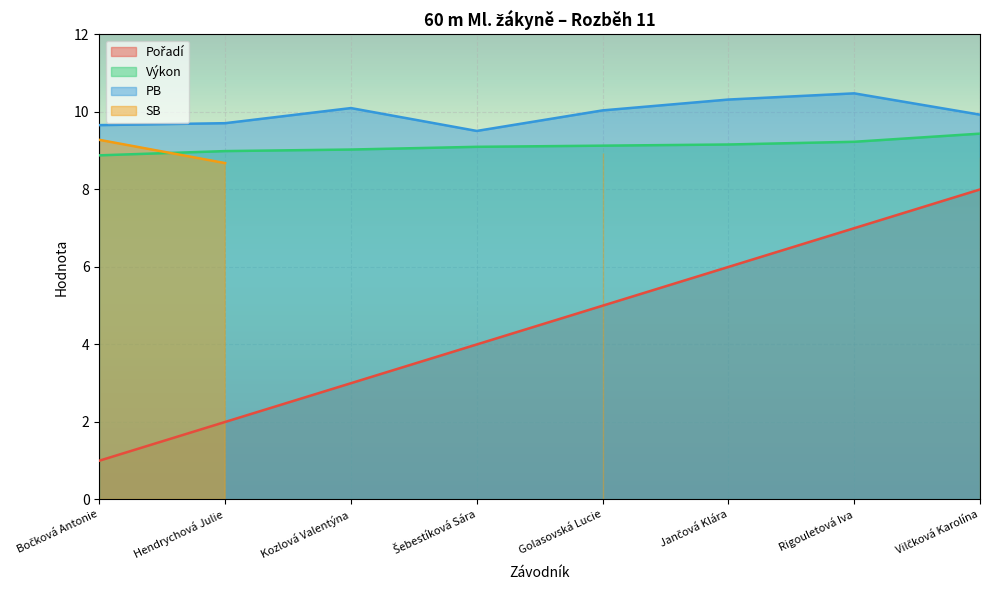

Read the PB value at Kozlová Valentýna.

10.1